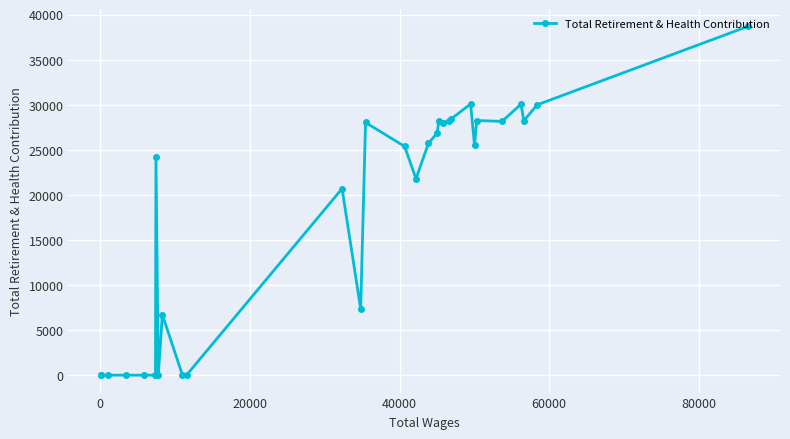

What is the difference between the maximum and minimum values?

38673